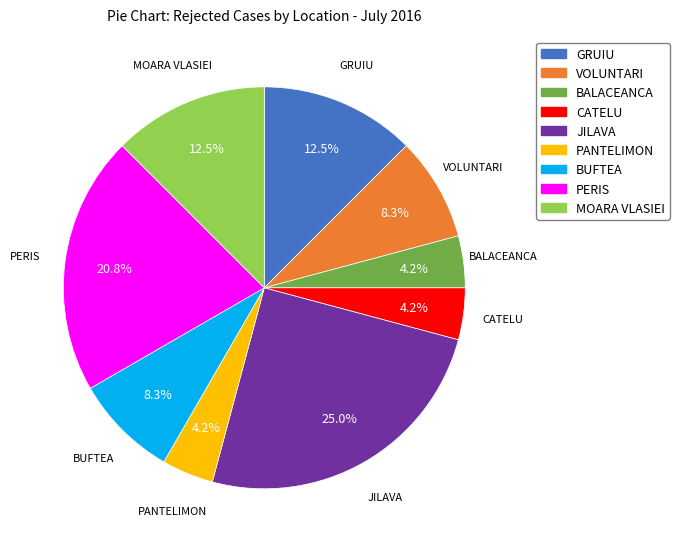

The GRUIU slice represents 26% of the pie. True or false?

False